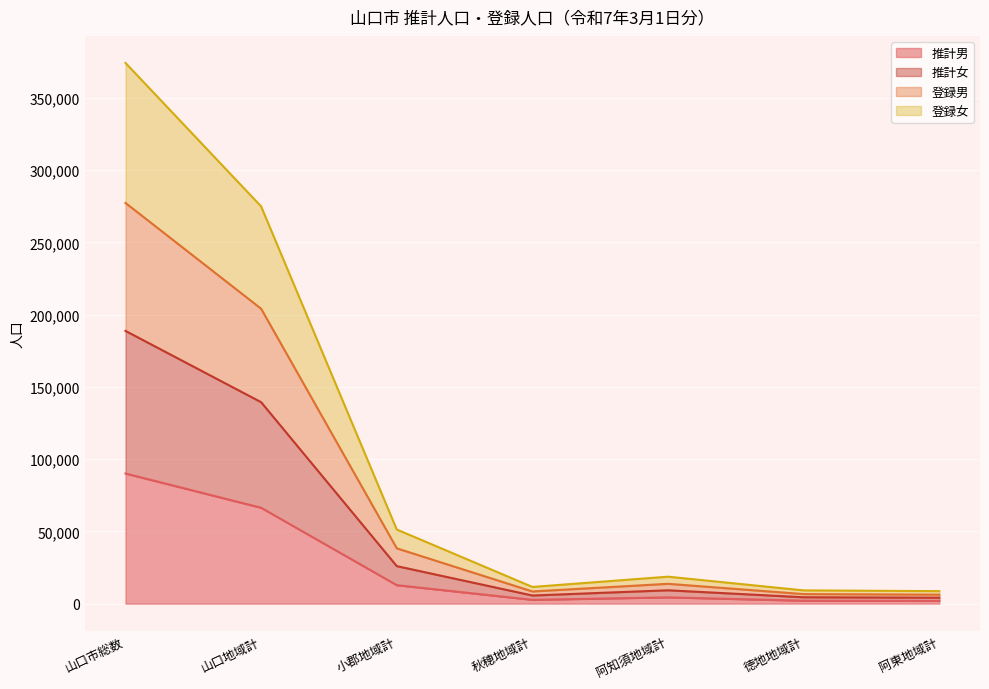

At which category is the sum across all series the highest?

山口市総数